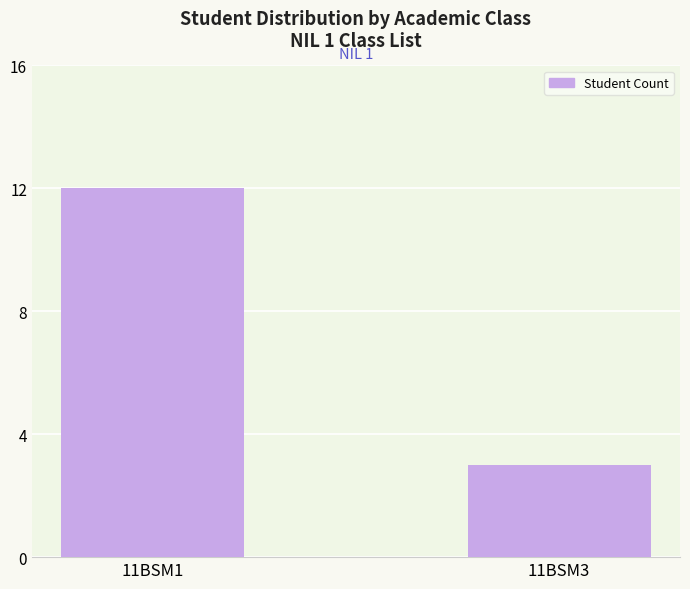

Between 11BSM1 and 11BSM3, which is larger?

11BSM1